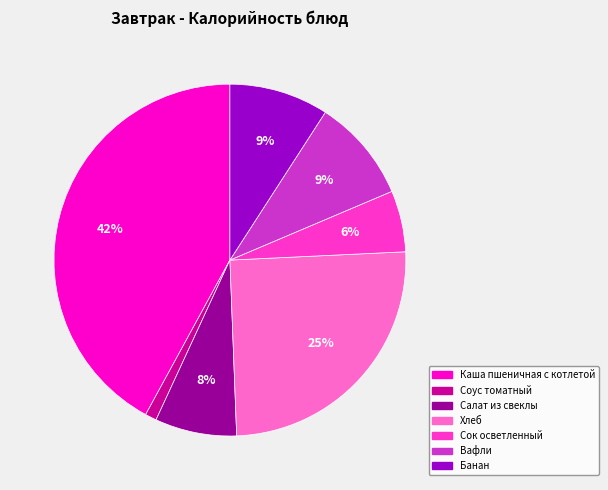

Combined, do Соус томатный and Каша пшеничная с котлетой account for over 50%?

No